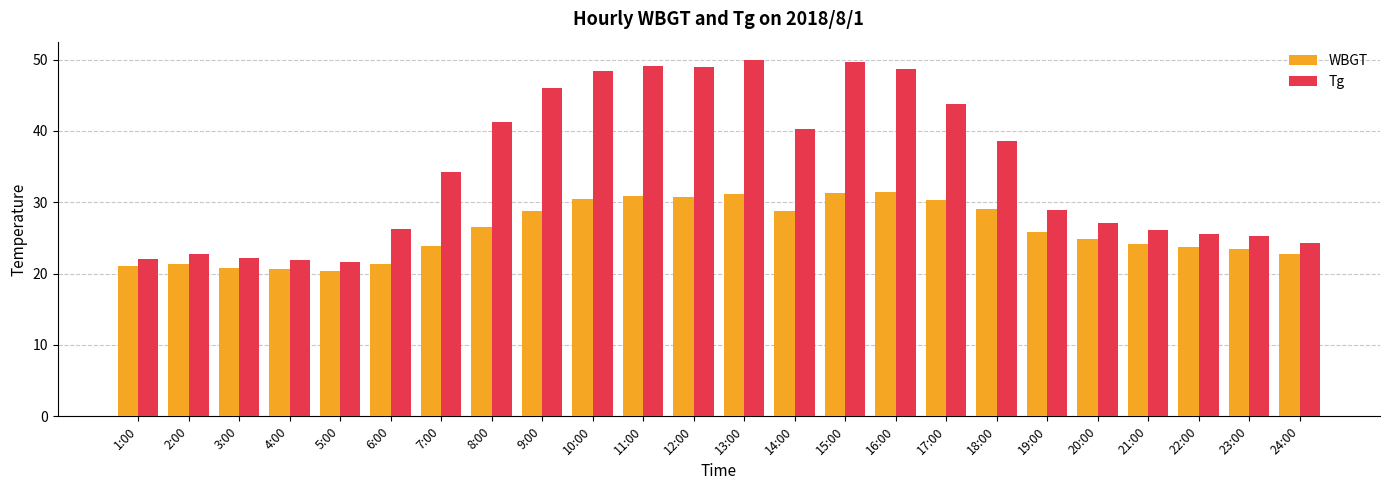

What is the average value of the Tg series?

34.7